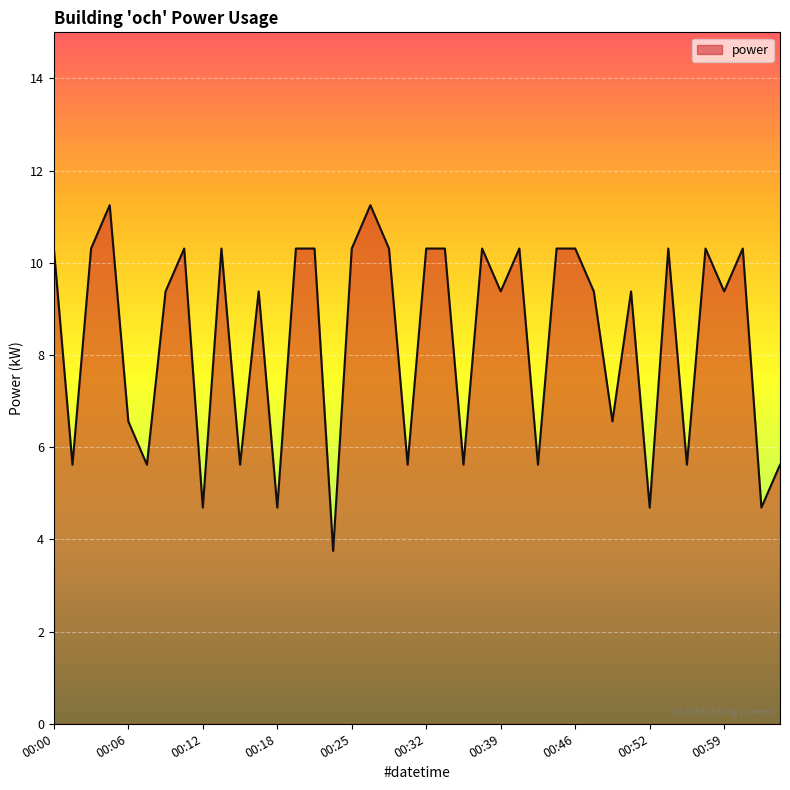

How many categories are shown in the chart?

40